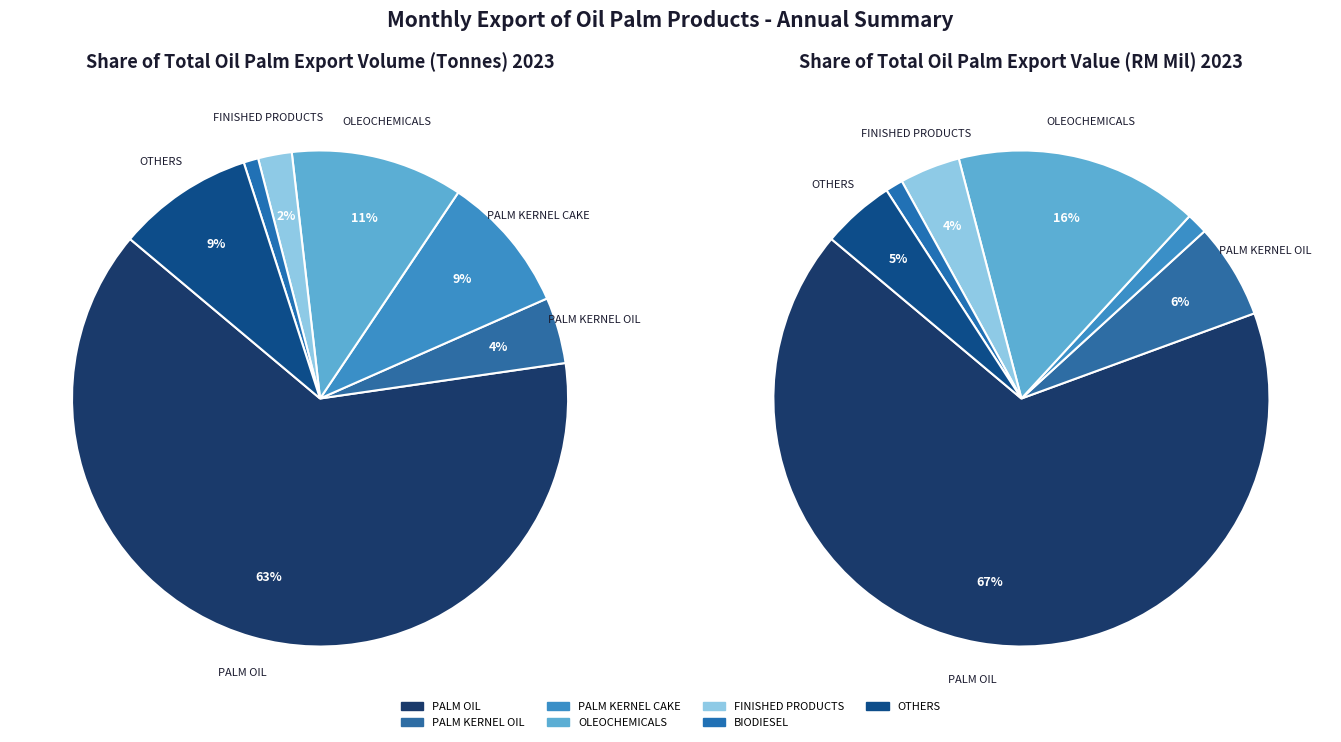

To the nearest percent, what is the difference between the 6 and 5 slice percentages?

4%